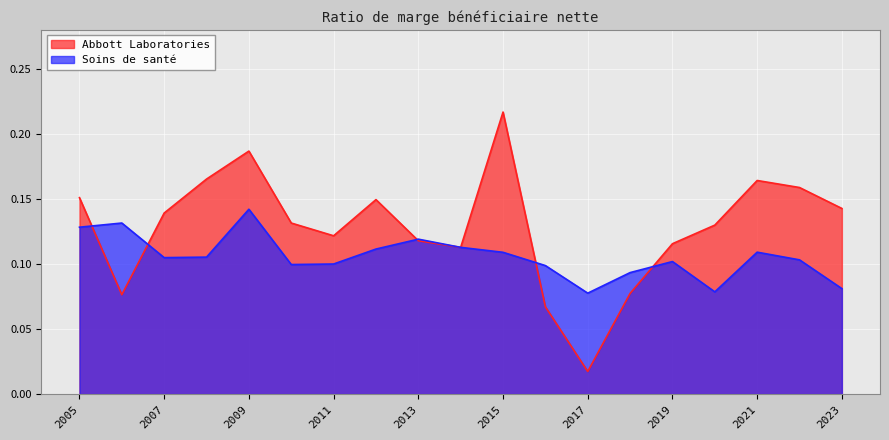

The Abbott Laboratories series shows 0.1 at 2014. True or false?

True